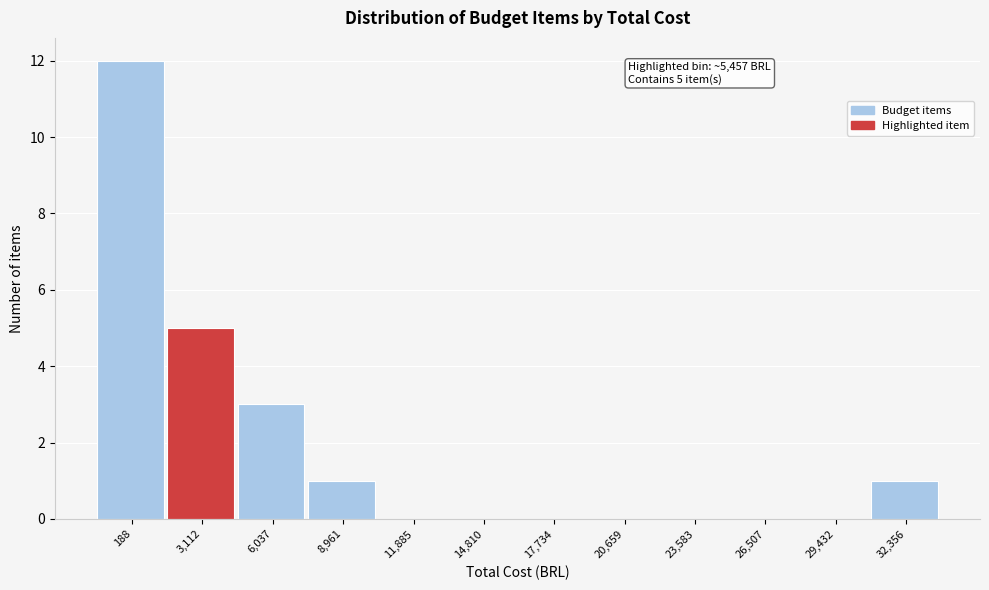

Reading left to right, list all the values displayed in this chart.

188=12	3,112=5	6,037=3	8,961=1	11,885=0	14,810=0	17,734=0	20,659=0	23,583=0	26,507=0	29,432=0	32,356=1